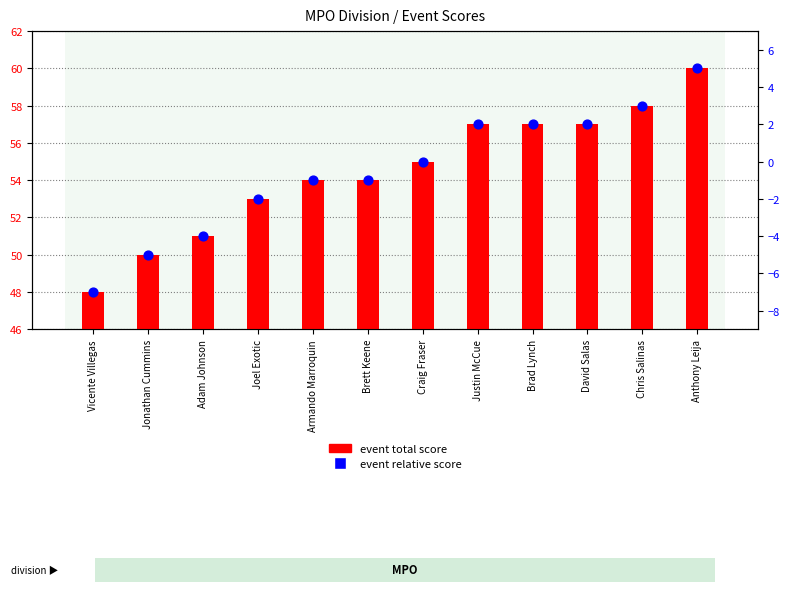

At which category is the sum across all series the highest?

Anthony Leija